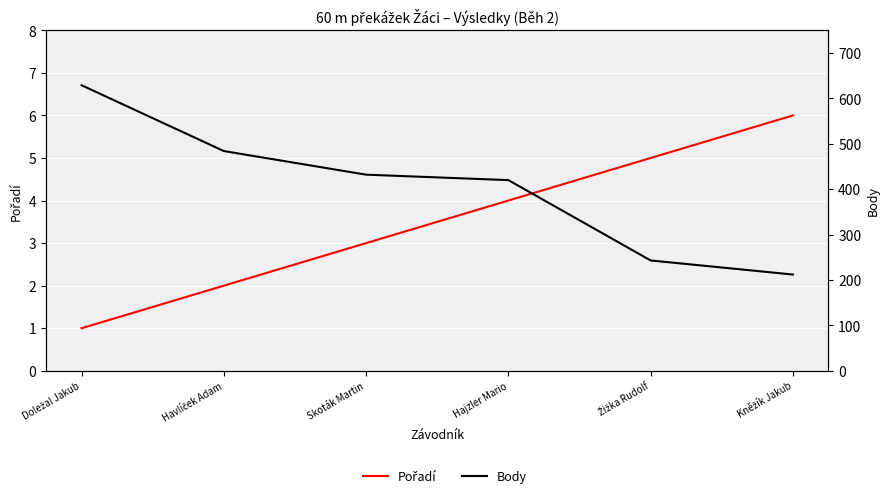

List the series in order of their peak value, lowest first.

Pořadí, Body